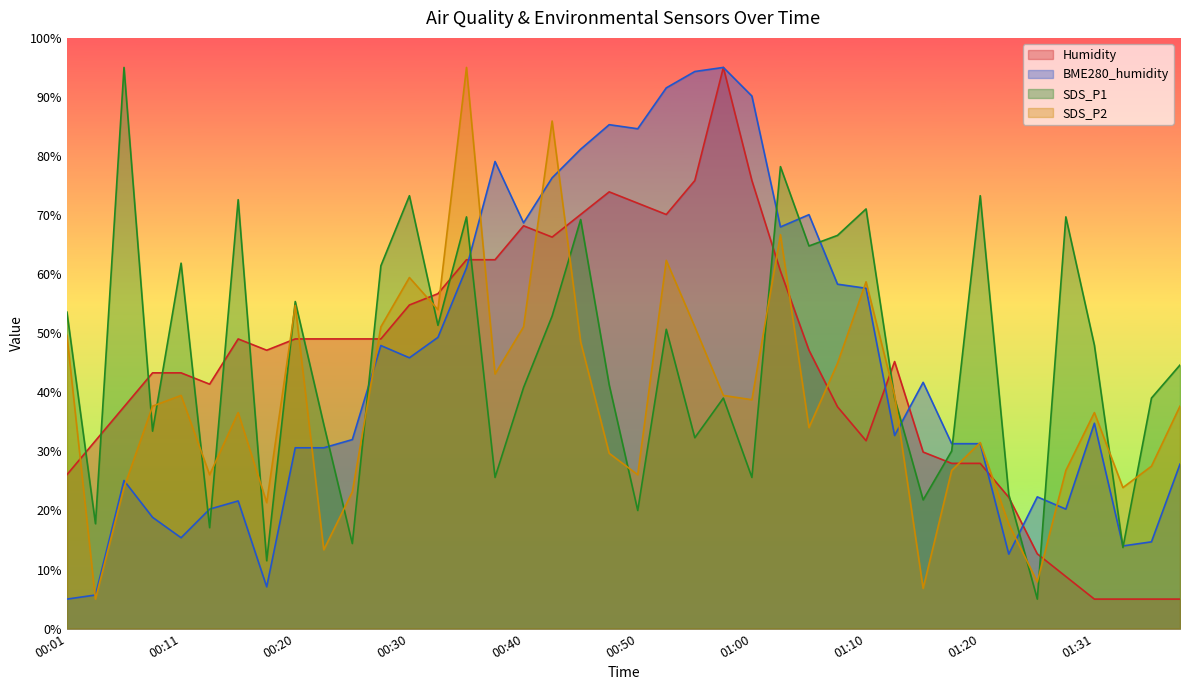

At 01:18, list the series in order from largest to smallest.

BME280_humidity, SDS_P1, Humidity, SDS_P2